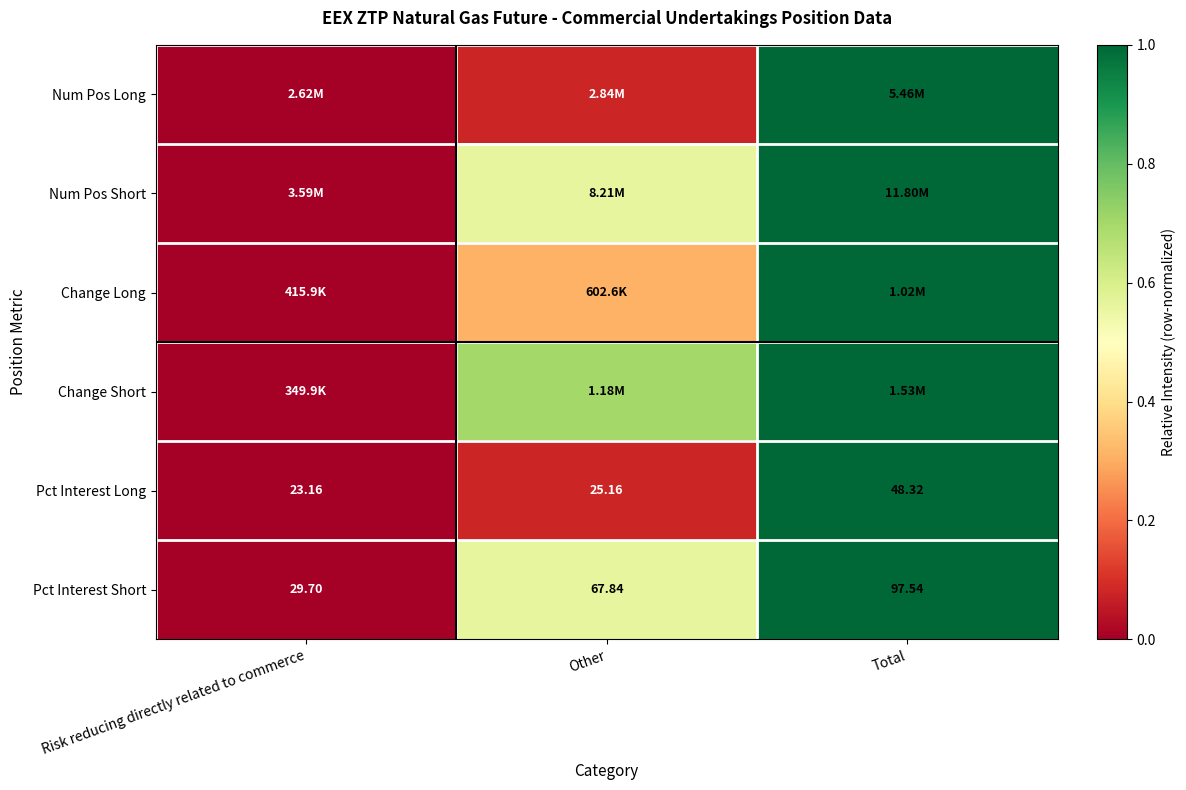

Is the value of Pct Interest Long at Risk reducing directly related to commerce greater than the value of Pct Interest Short at Risk reducing directly related to commerce?

No